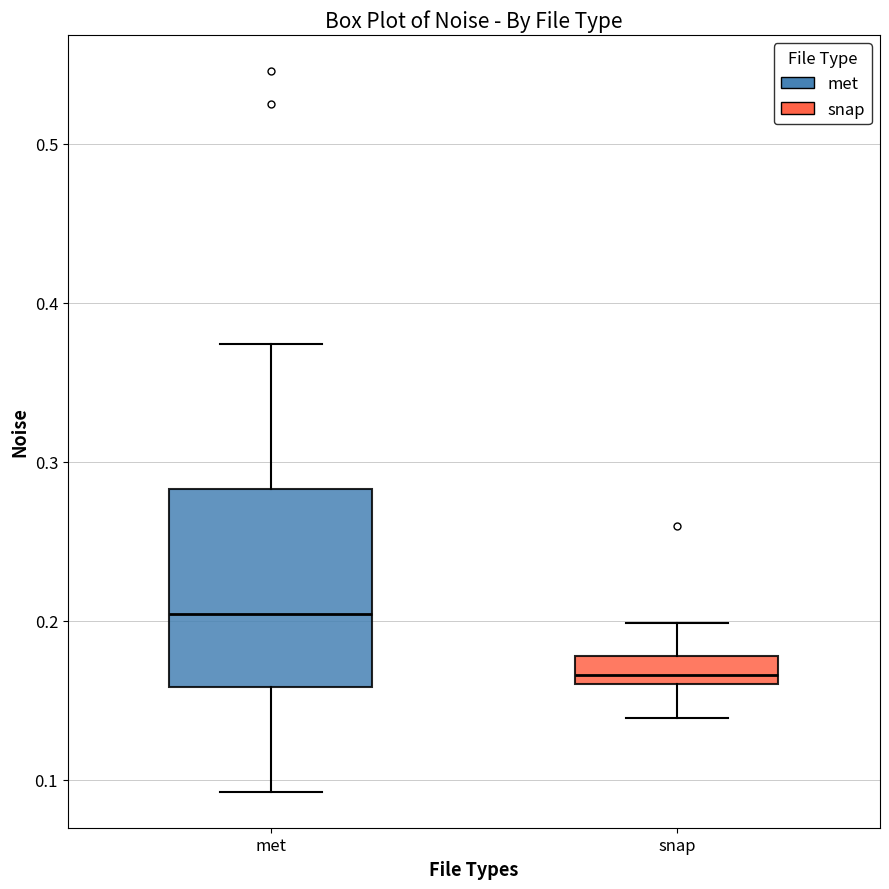

Comparing the boxes themselves (not the whiskers), which one is the tallest?

met